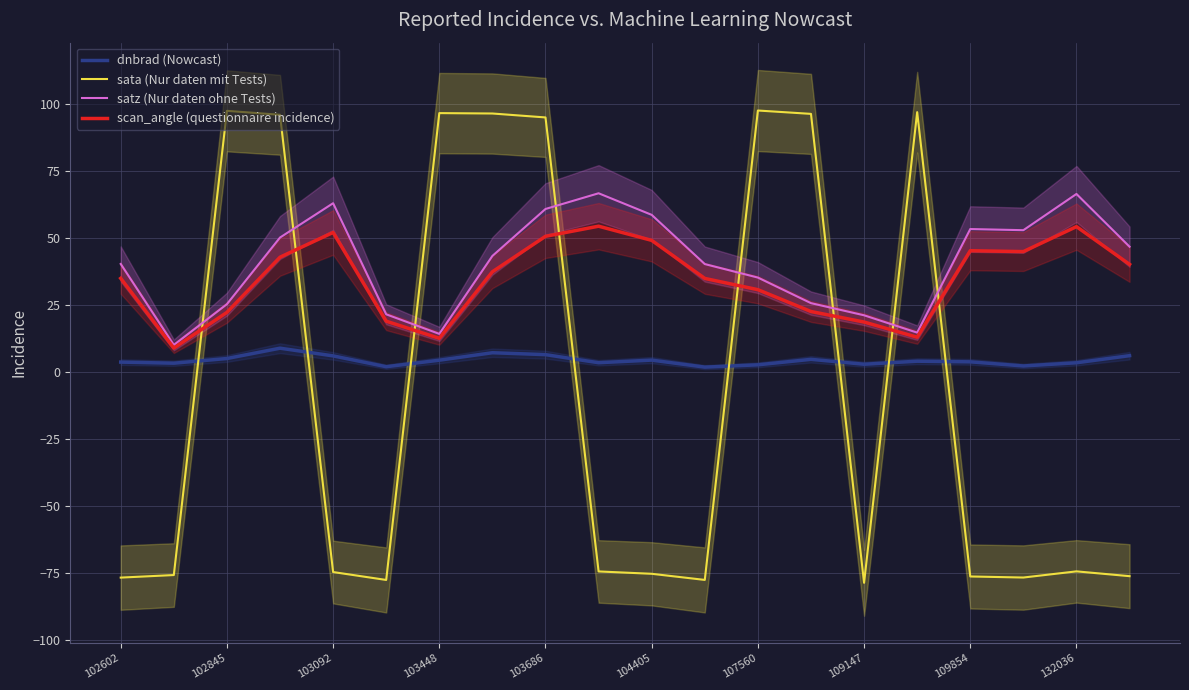

True or false: dnbrad (Nowcast) and satz (Nur daten ohne Tests) intersect in this chart.

False